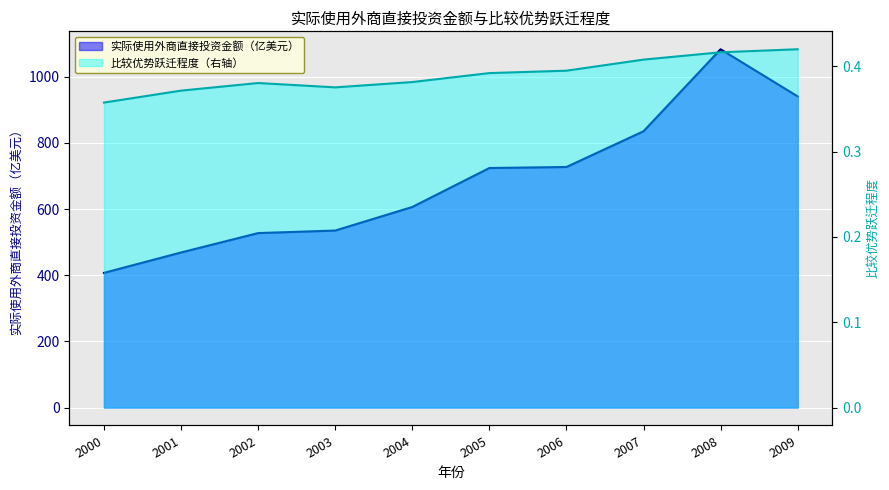

How many 比较优势跃迁程度（右轴） values are between 0 and 1?

10